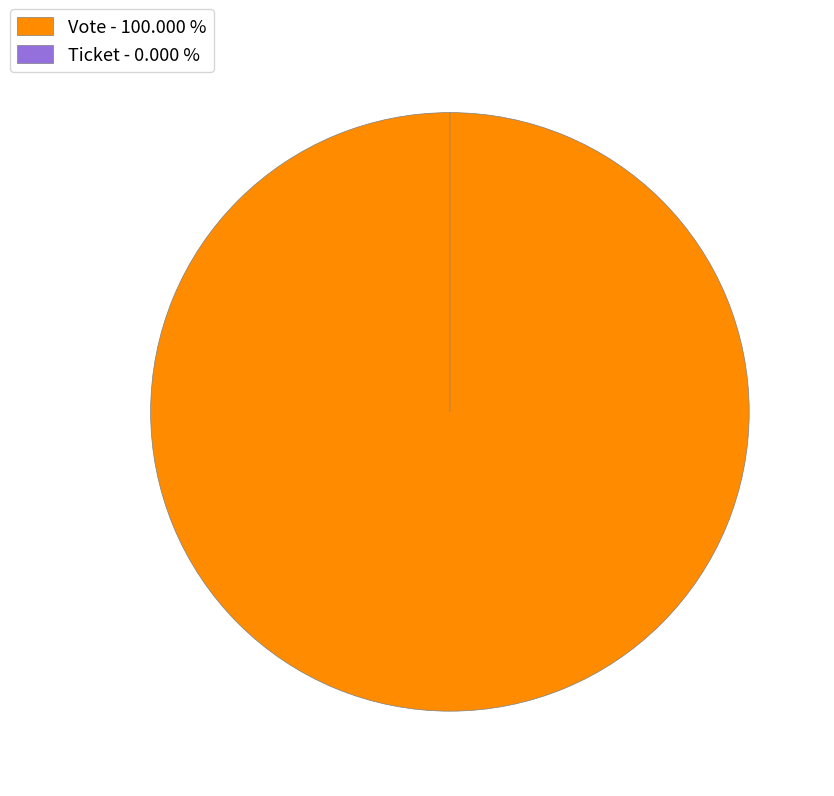

The Vote slice represents 100% of the pie. True or false?

True